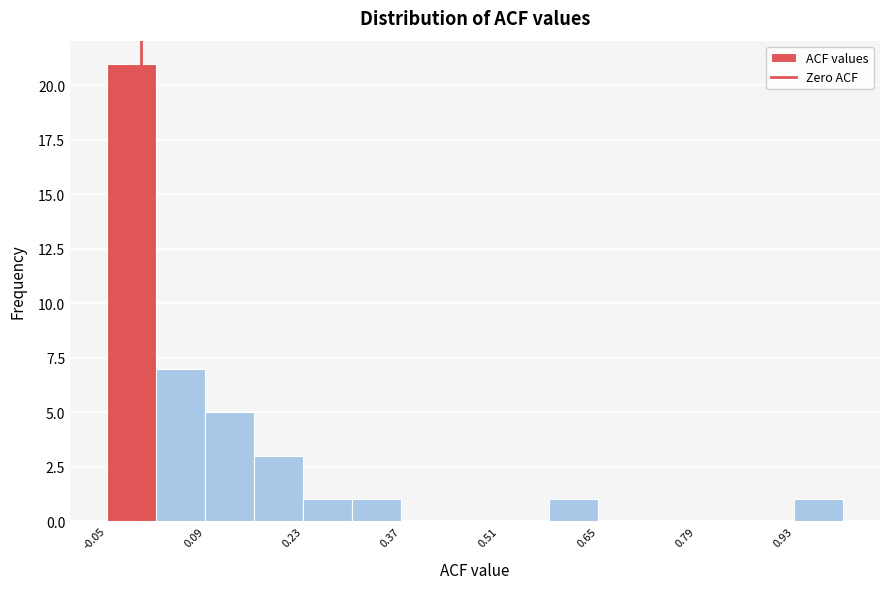

Around what value on the x-axis is the tallest bar? Give the approximate position of its centre, as read against the axis.

-0.02